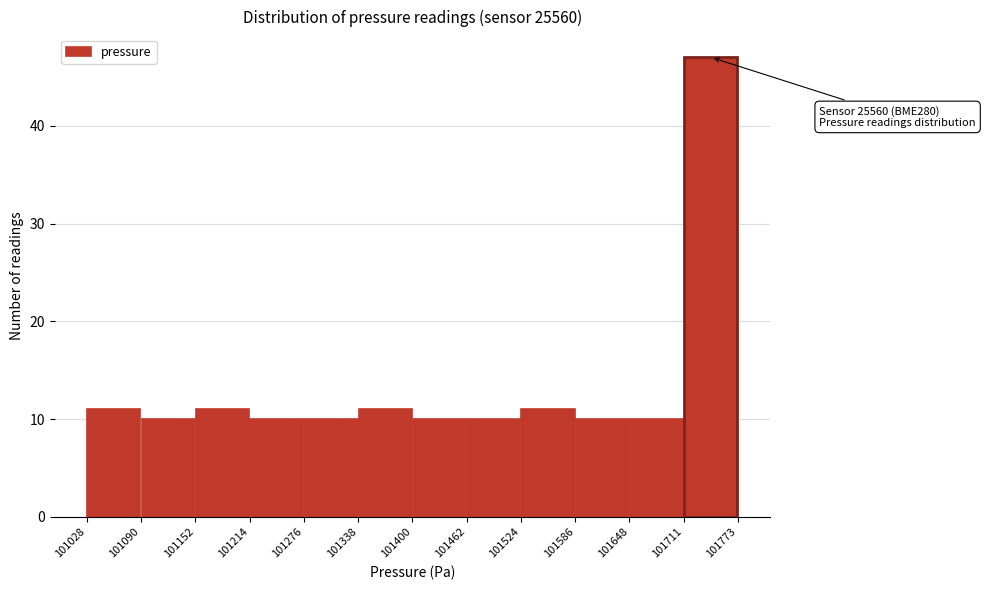

Which range on the x-axis has the tallest bar?

101711 to 101773